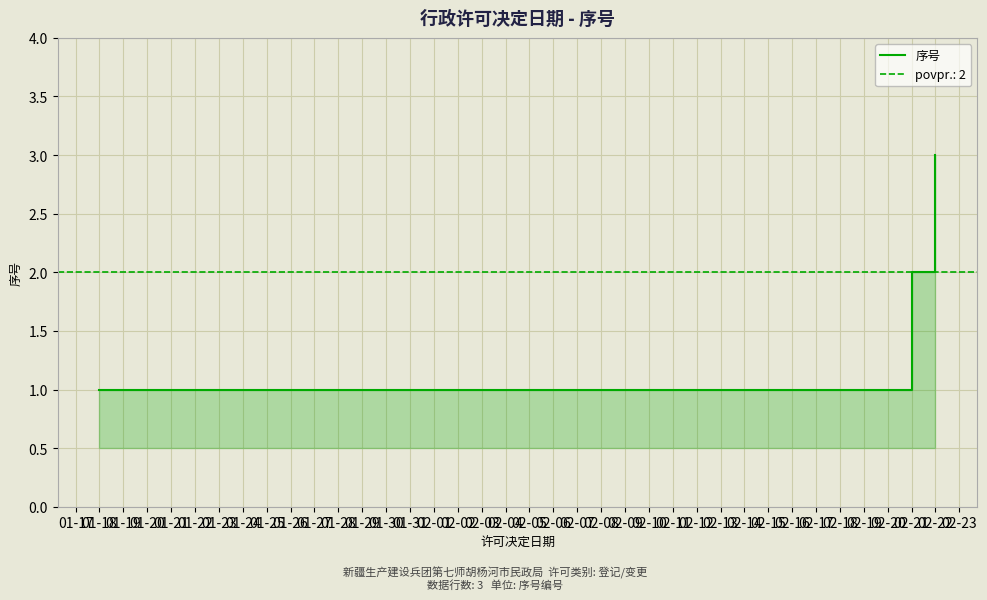

What is the ratio of the value at 02-22 to the value at 01-18?

3.0